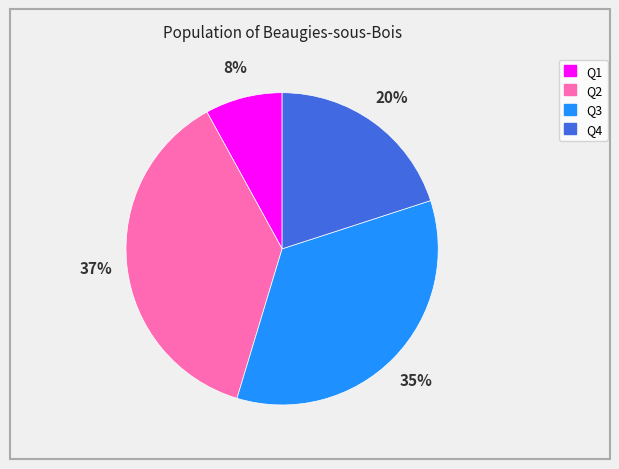

Combined, do Q1 and Q4 account for over 50%?

No